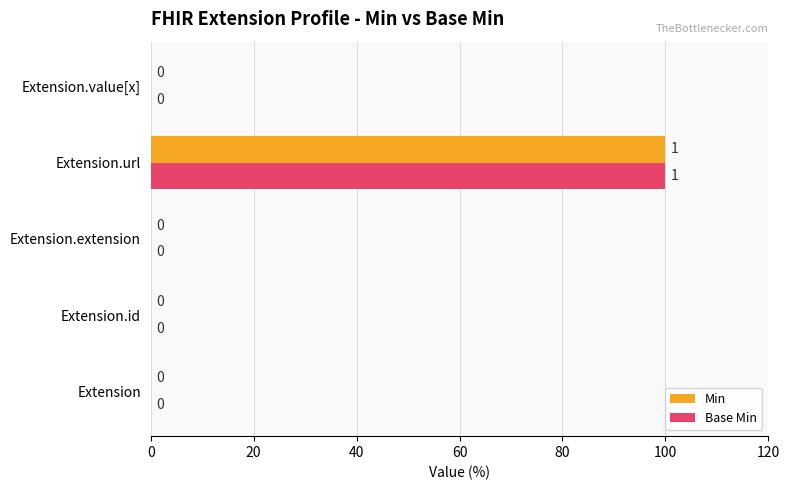

What is the sum of the Min values at Extension.url and Extension.value[x]?

100